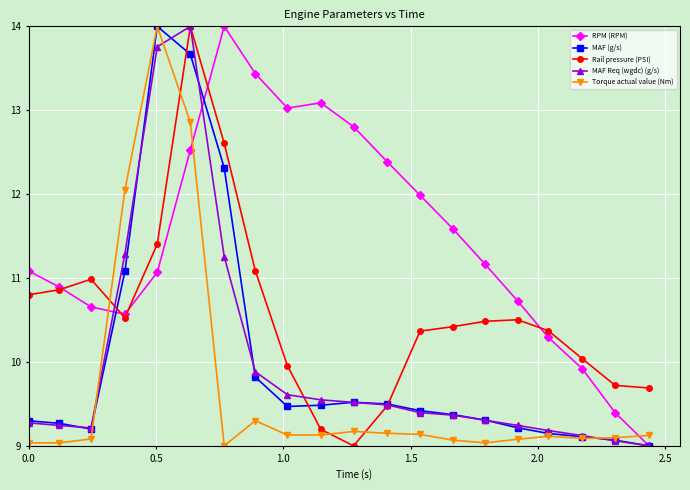

True or false: MAF Req (wgdc) (g/s) has more than 0 points higher than both neighbors.

True